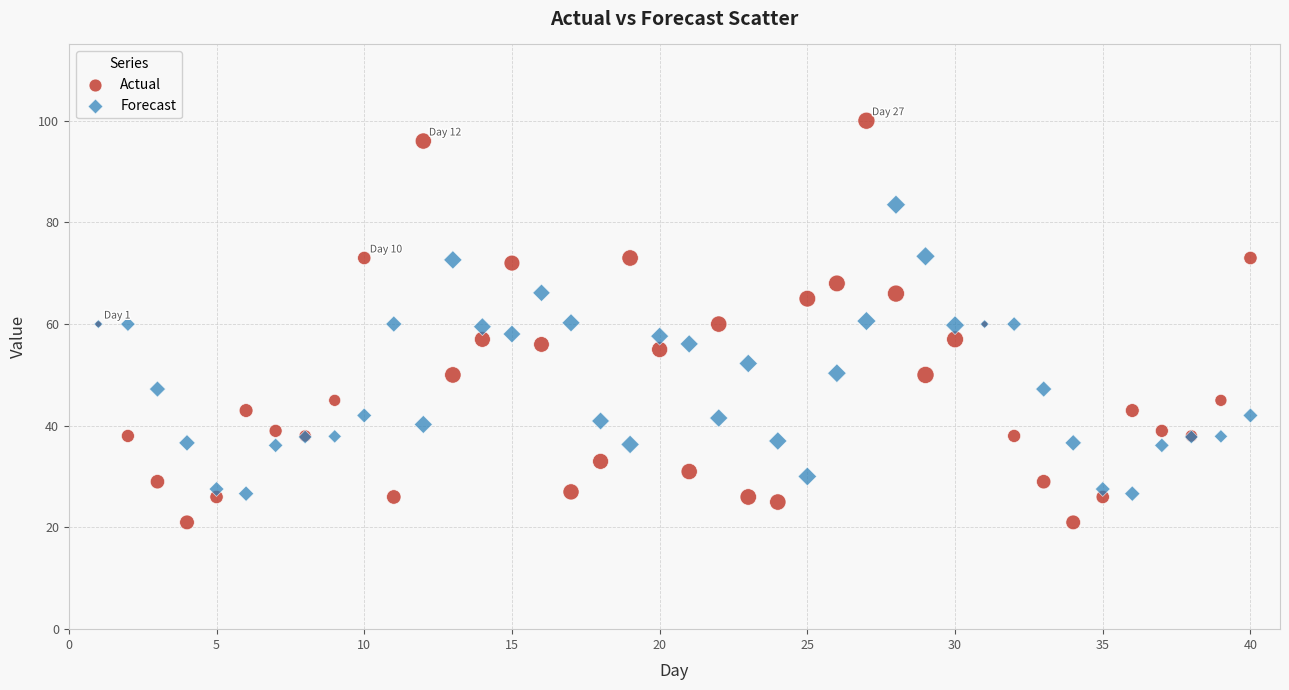

Which series contains the highest Y value?

Actual